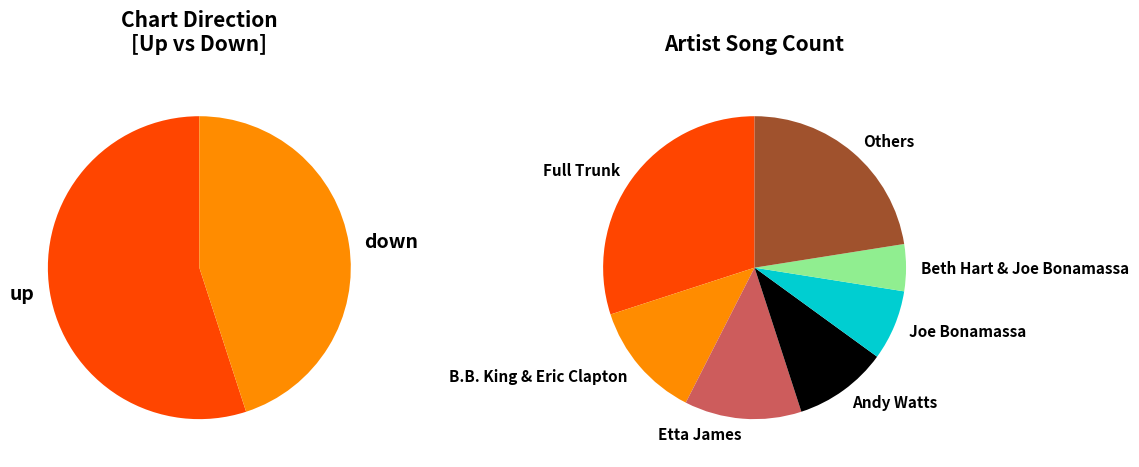

Count the number of slices in the pie.

2